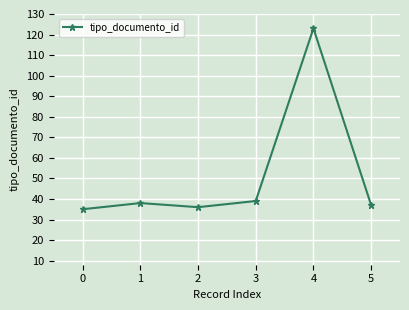

Reading left to right, what are all the values shown in this chart?

35	38	36	39	123	37